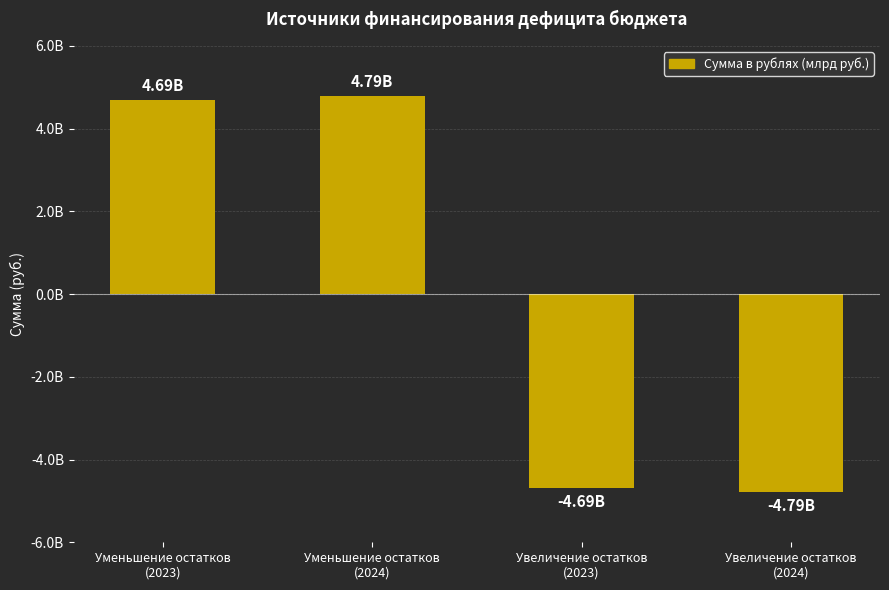

What is the maximum value shown in the chart?

4791632204.4